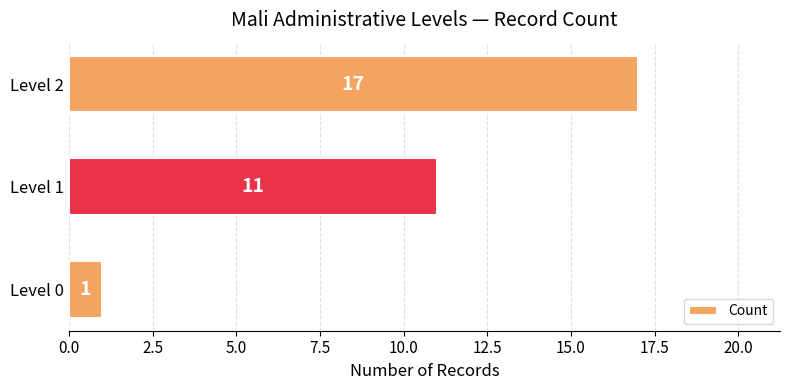

Between Level 0 and Level 2, which is larger?

Level 2